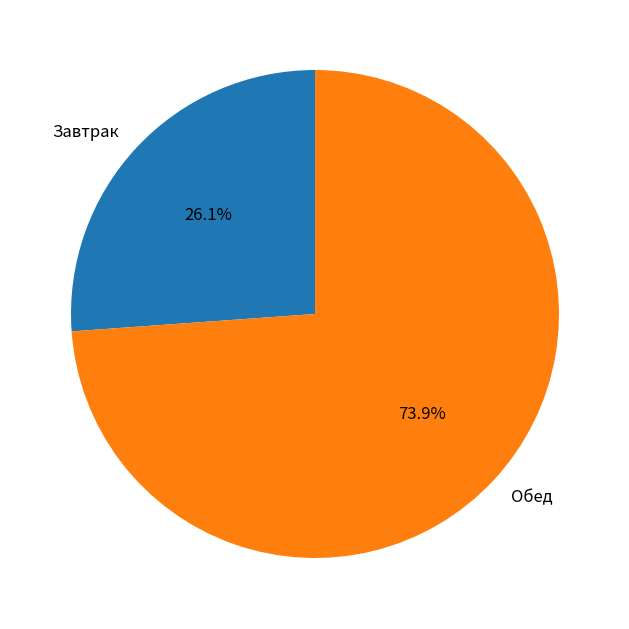

Does any single category account for the majority?

Yes